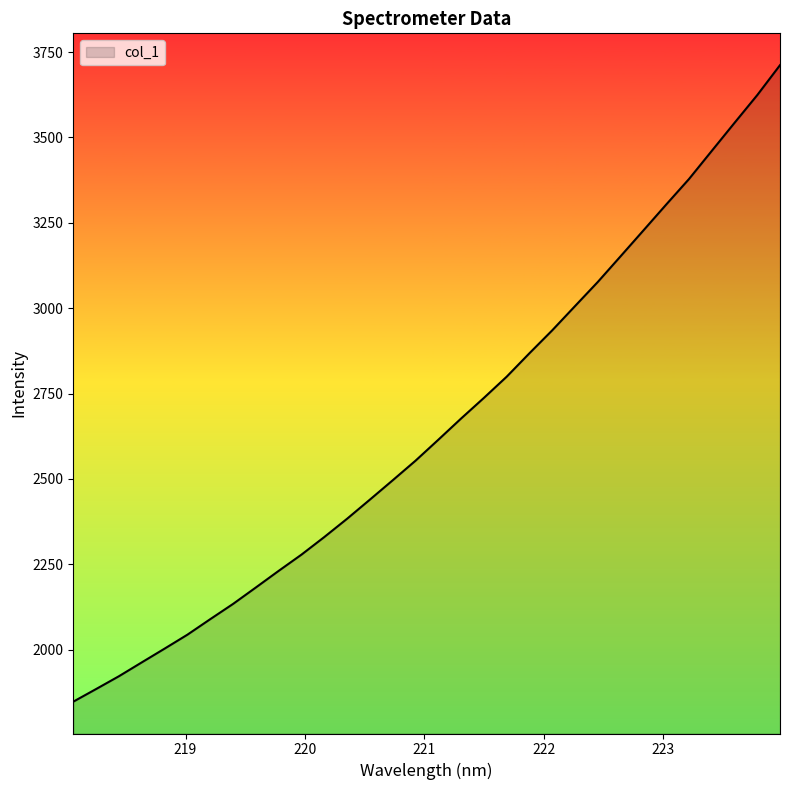

Does the chart display data point markers on the line(s)?

No